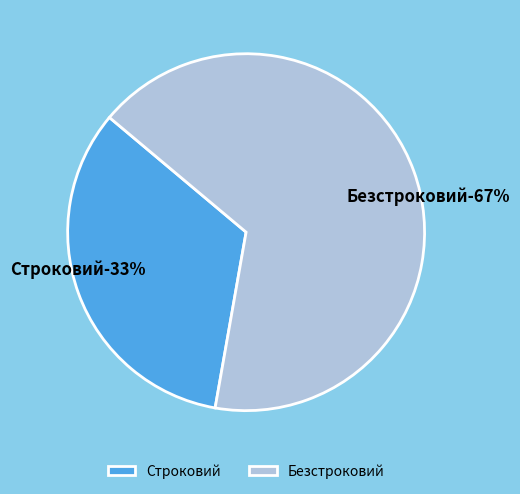

How many slices are in this pie chart?

2